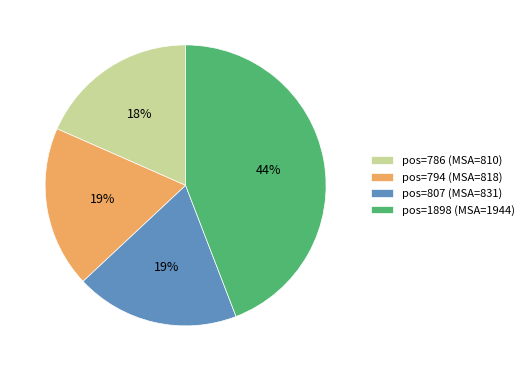

To the nearest percent, what percentage of the pie is pos=786 (MSA=810)?

18%